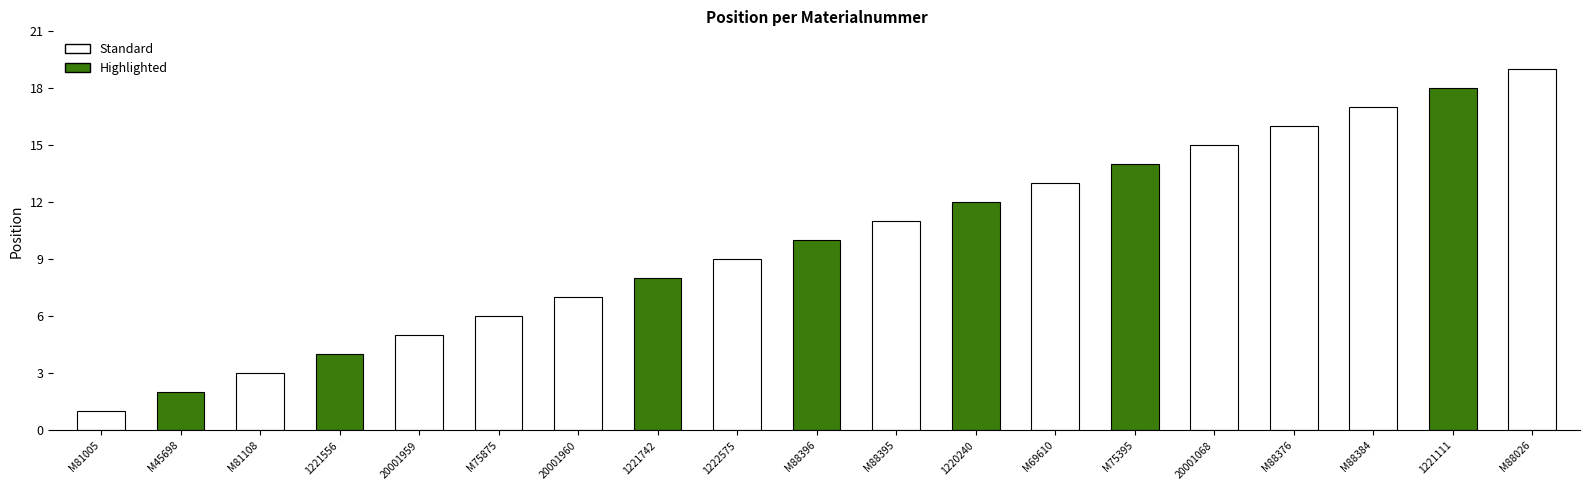

List the labels in order of value, smallest first.

M81005, M45698, M81108, 1221556, 20001959, M75875, 20001960, 1221742, 1222575, M88396, M88395, 1220240, M69610, M75395, 20001068, M88376, M88384, 1221111, M88026